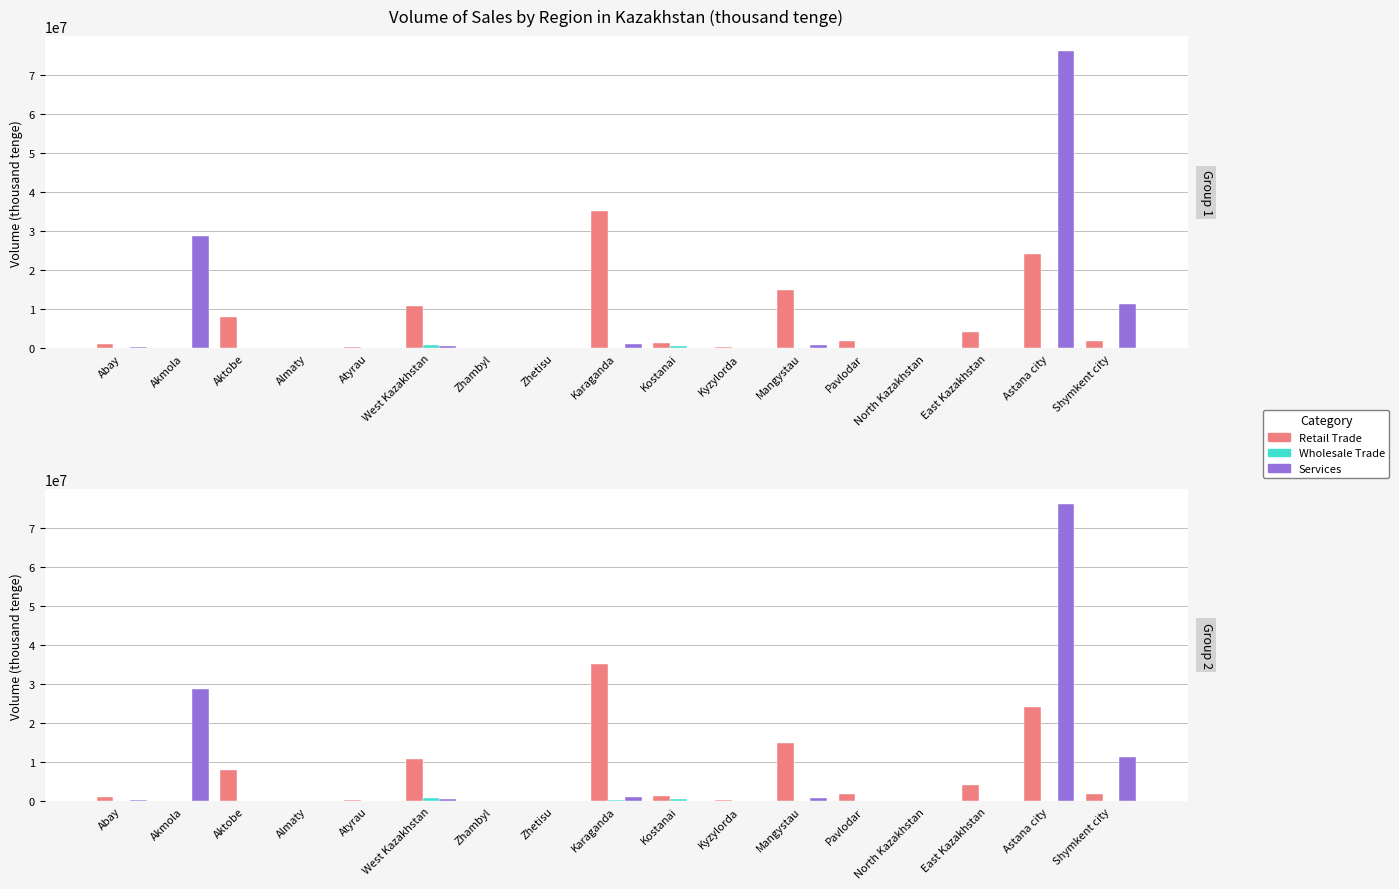

What position from the right is Mangystau?

6